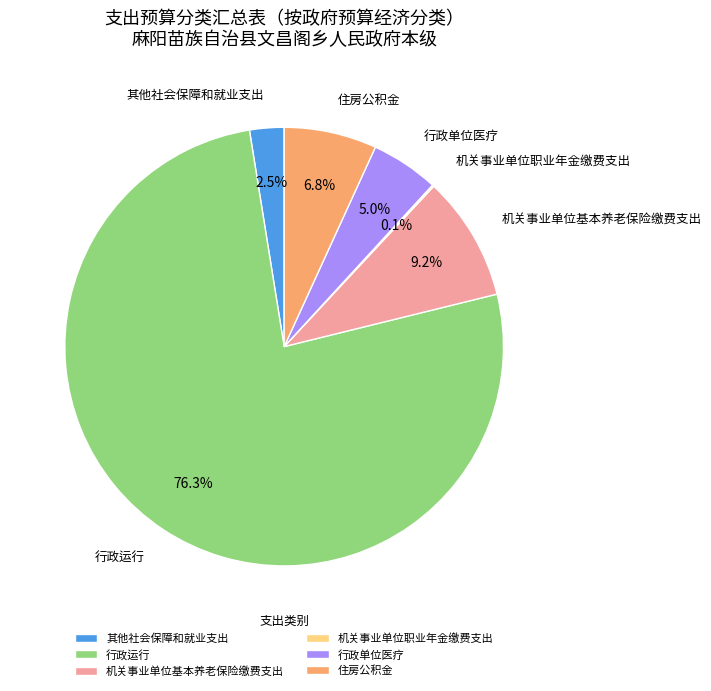

Does any single category account for the majority?

Yes